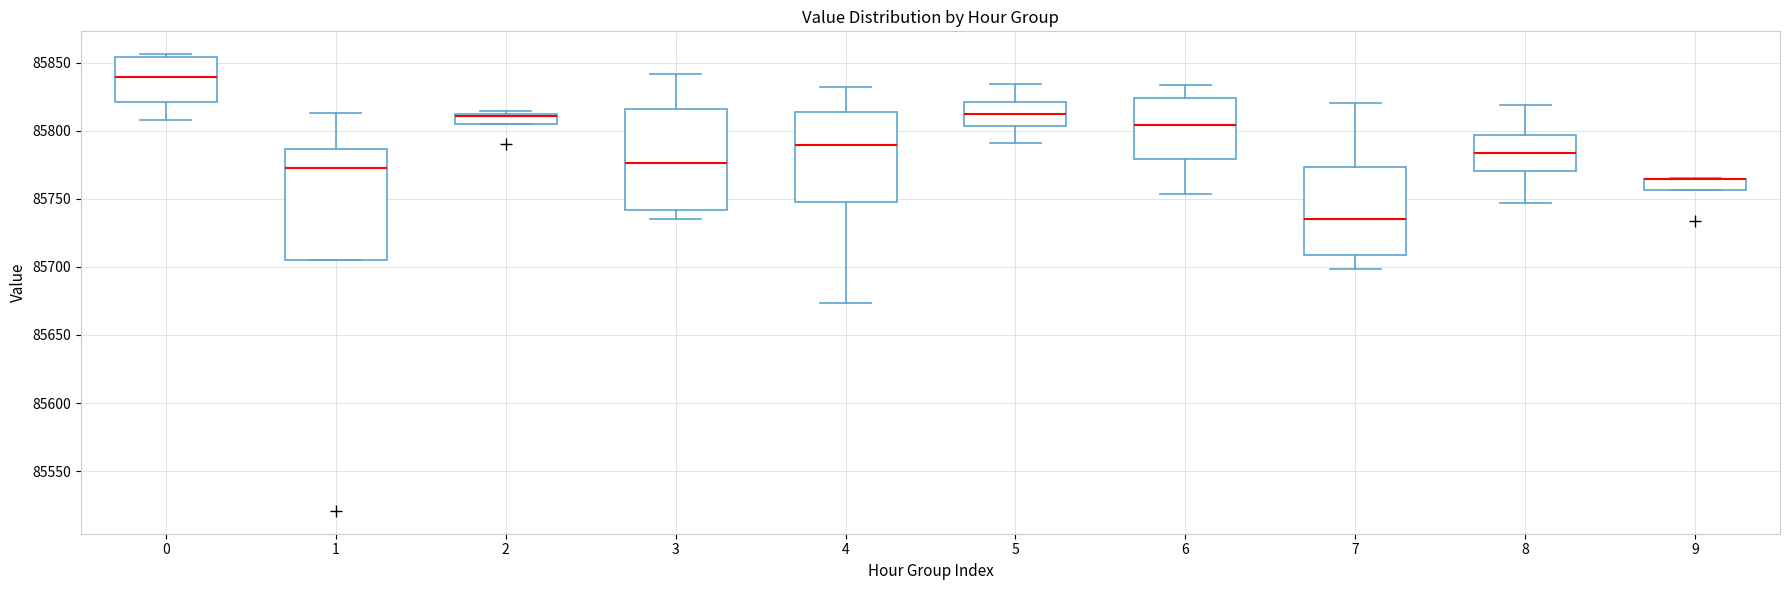

Where does the median line of the box at x = 1 sit on the y-axis? The values are not printed on the chart, so give them approximately, as read against the axis.

85770